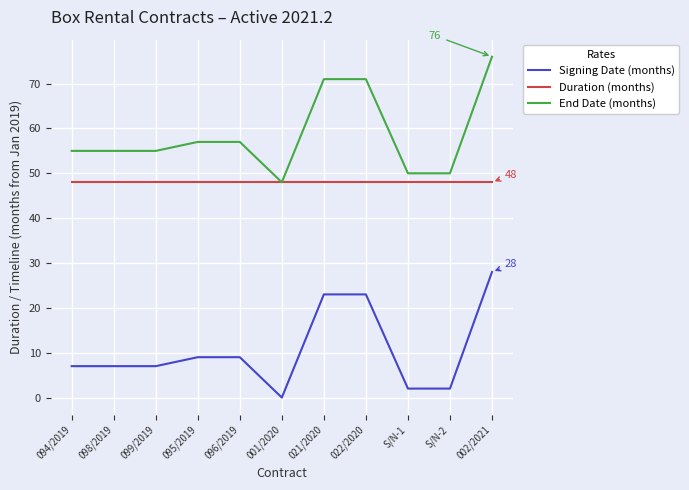

The Duration (months) series shows 16 at 002/2021. True or false?

False